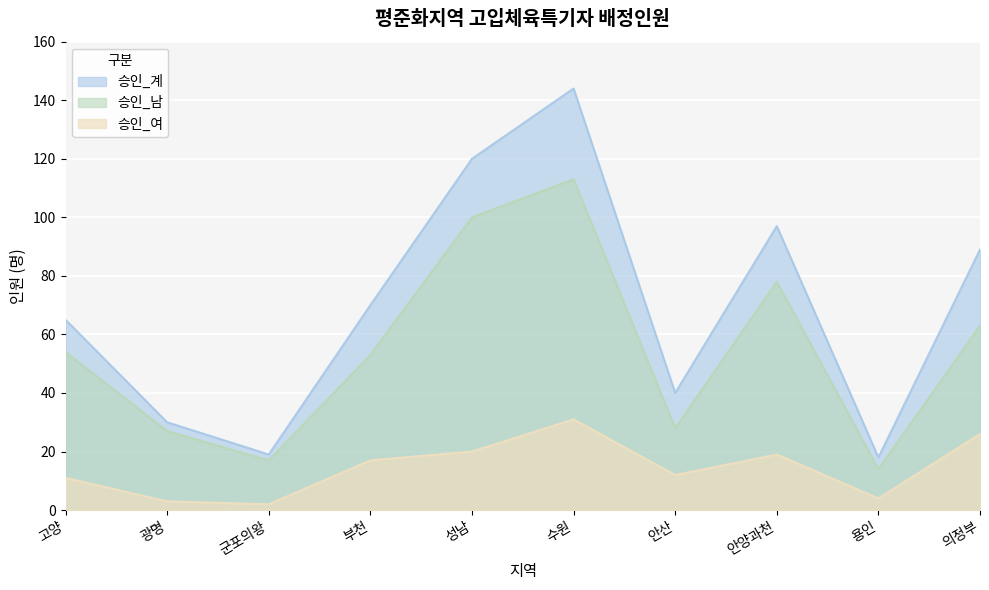

Between 부천 and 성남, which series saw the biggest shift?

승인_계